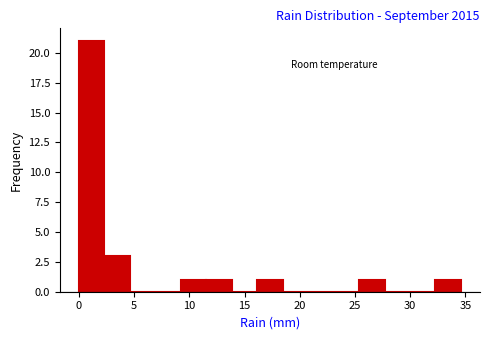

Reading left to right, transcribe this chart: for each bar, give the range it covers on the x-axis and its height. Neither the bar edges nor the heights are printed on the chart, so give them approximately, as read against the axes.

0.0 to 2.5: 21
2.5 to 4.5: 3
4.5 to 7.0: 0
7.0 to 9.0: 0
9.0 to 11.5: 1
11.5 to 14.0: 1
14.0 to 16.0: 0
16.0 to 18.5: 1
18.5 to 21.0: 0
21.0 to 23.0: 0
23.0 to 25.5: 0
25.5 to 27.5: 1
27.5 to 30.0: 0
30.0 to 32.5: 0
32.5 to 34.5: 1